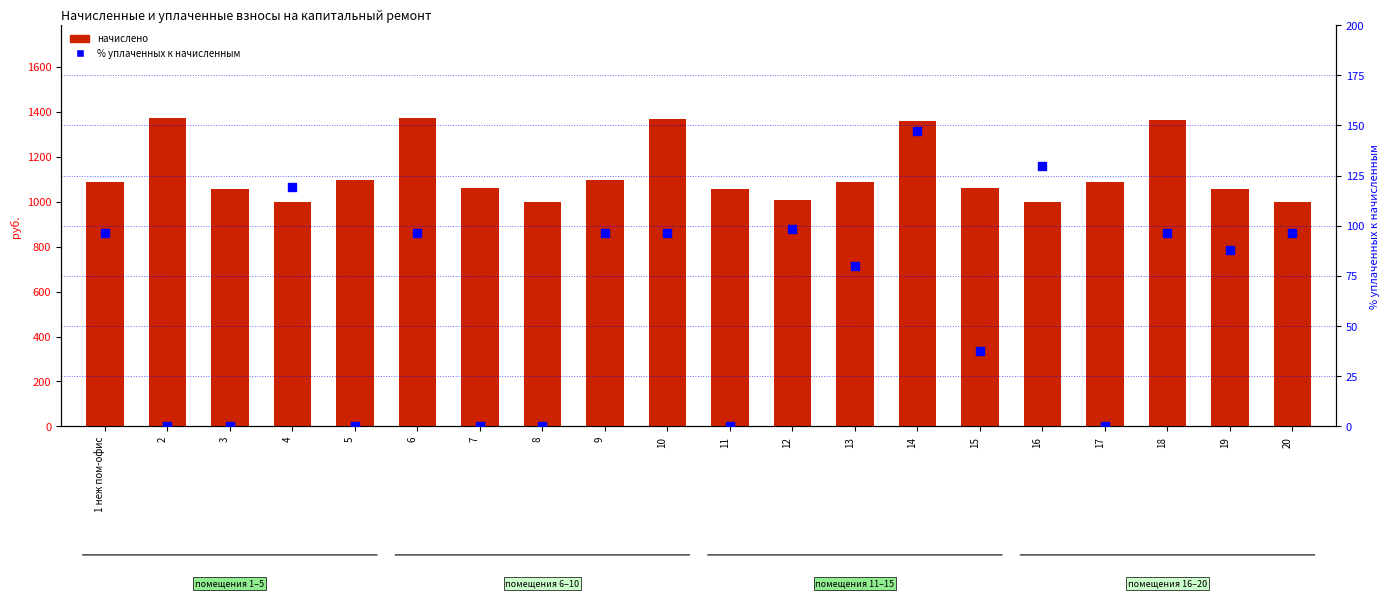

What is the total value across all series at 6?

1470.3